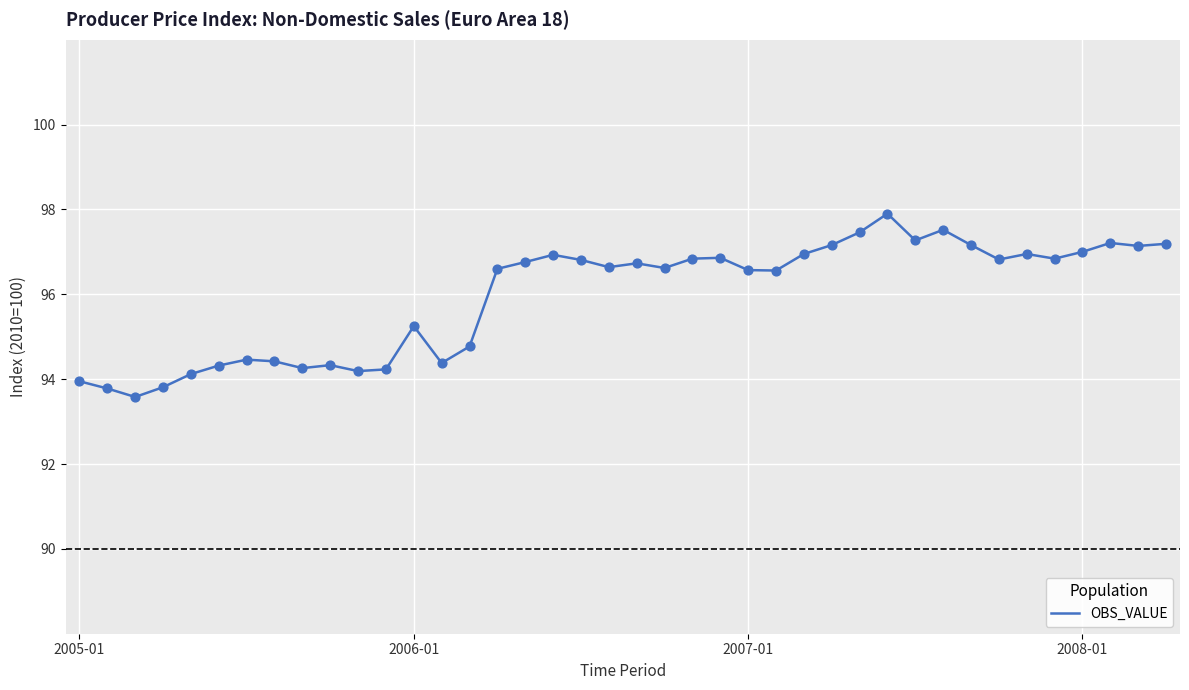

What is the difference between the maximum and minimum values?

4.3